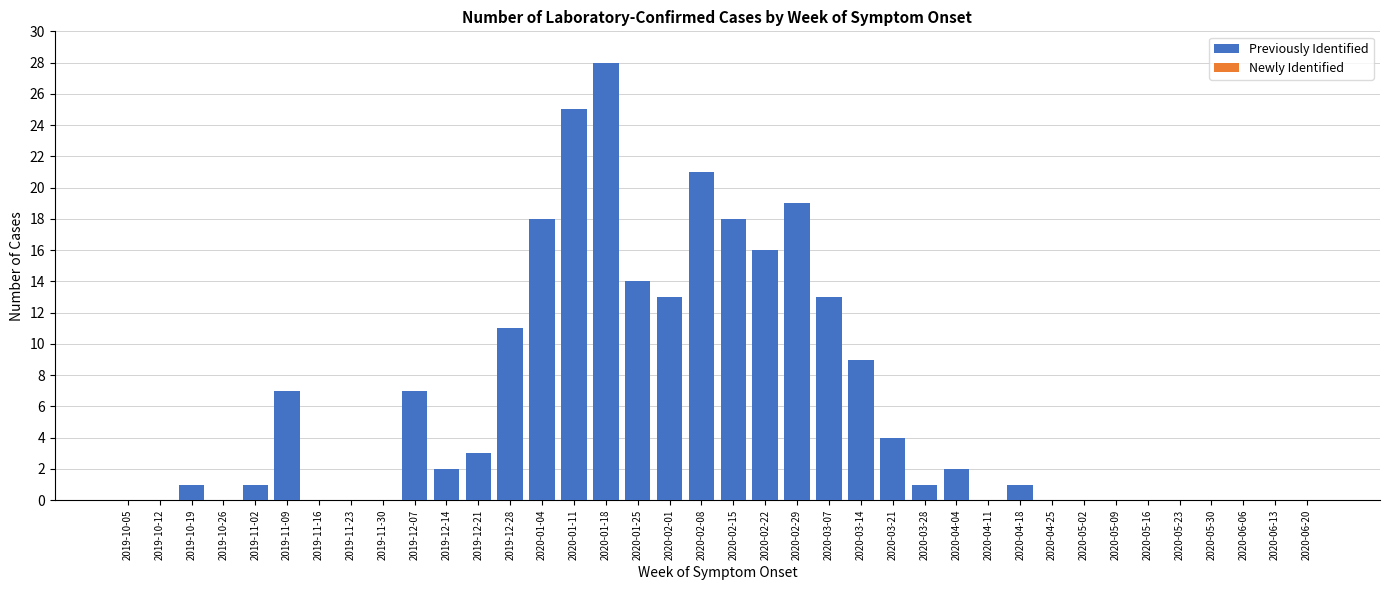

What is the sum of all values?

234